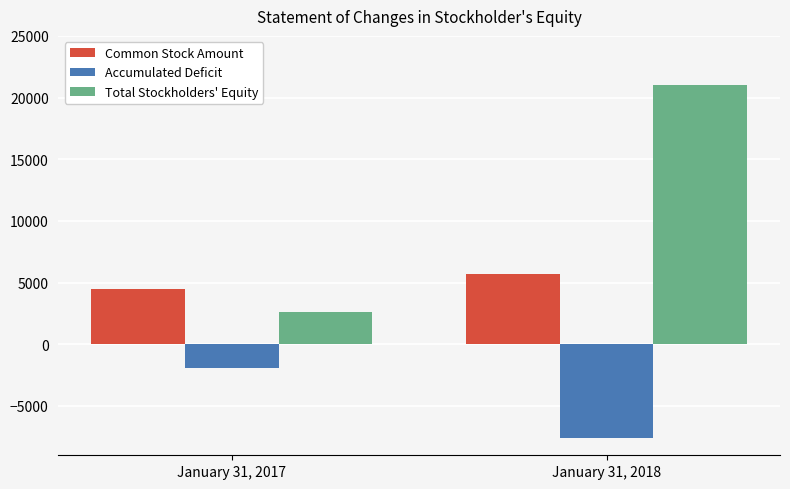

List the series in order of their overall mean, lowest first.

Accumulated Deficit, Common Stock Amount, Total Stockholders' Equity